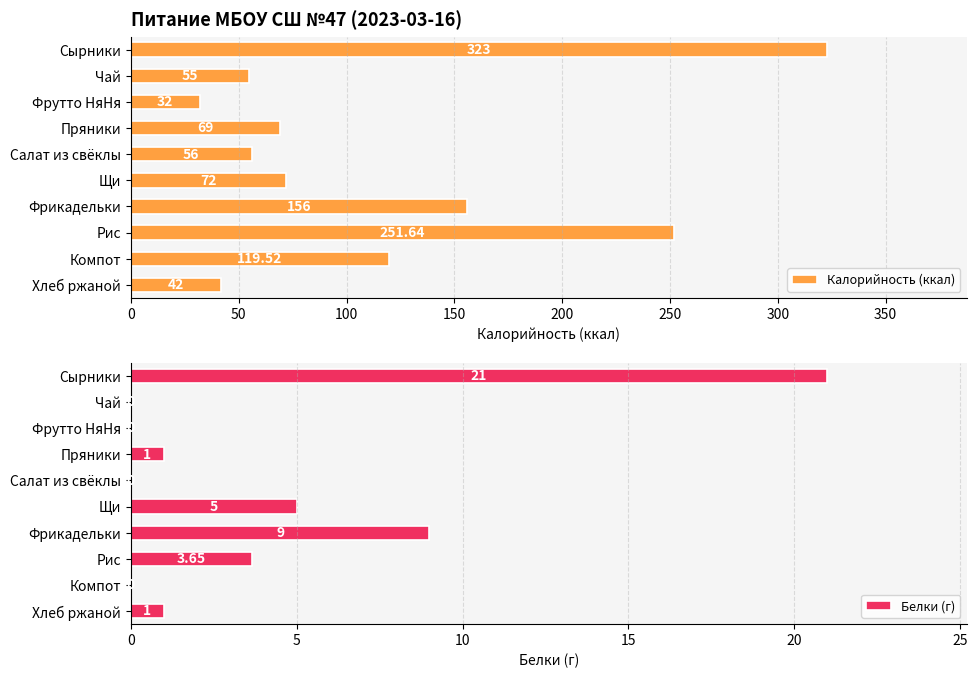

What is the difference between the maximum and minimum values in the Калорийность (ккал) series?

291.0